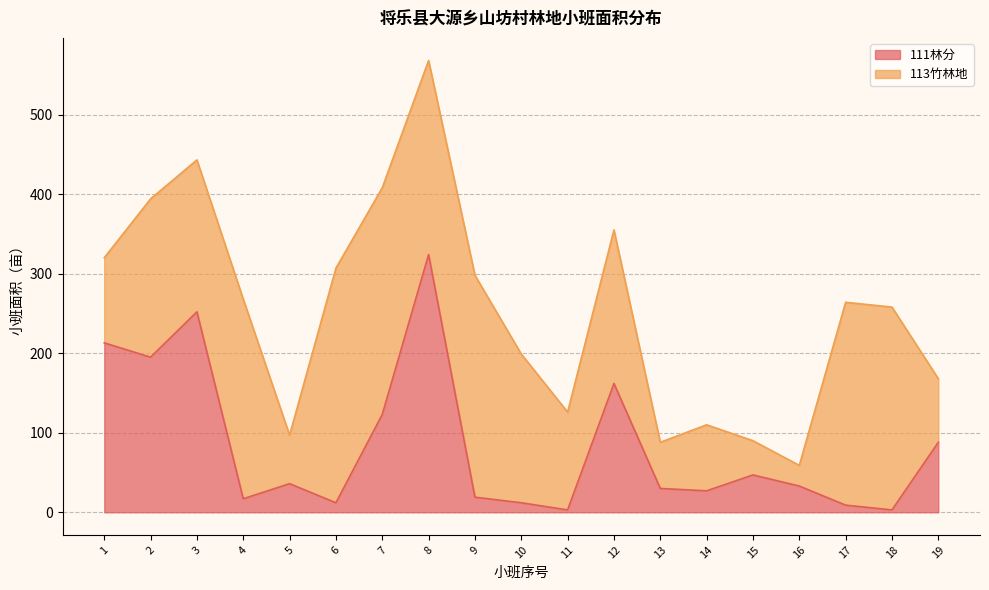

What is the smallest value displayed?

3